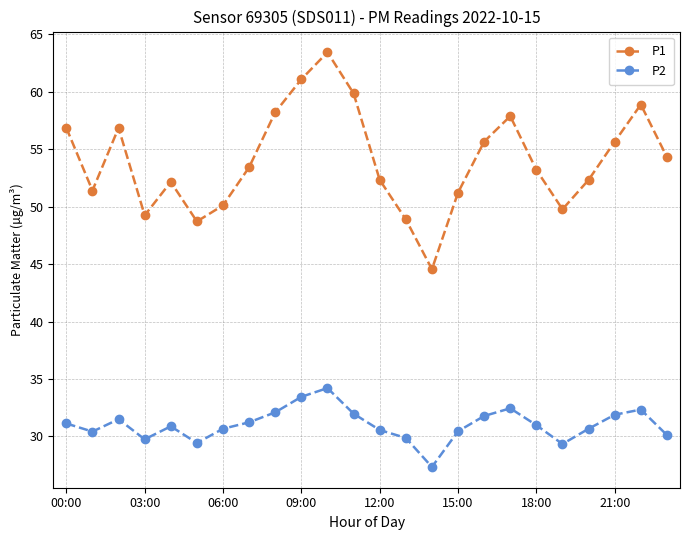

True or false: P2 and P1 cross at least once.

False